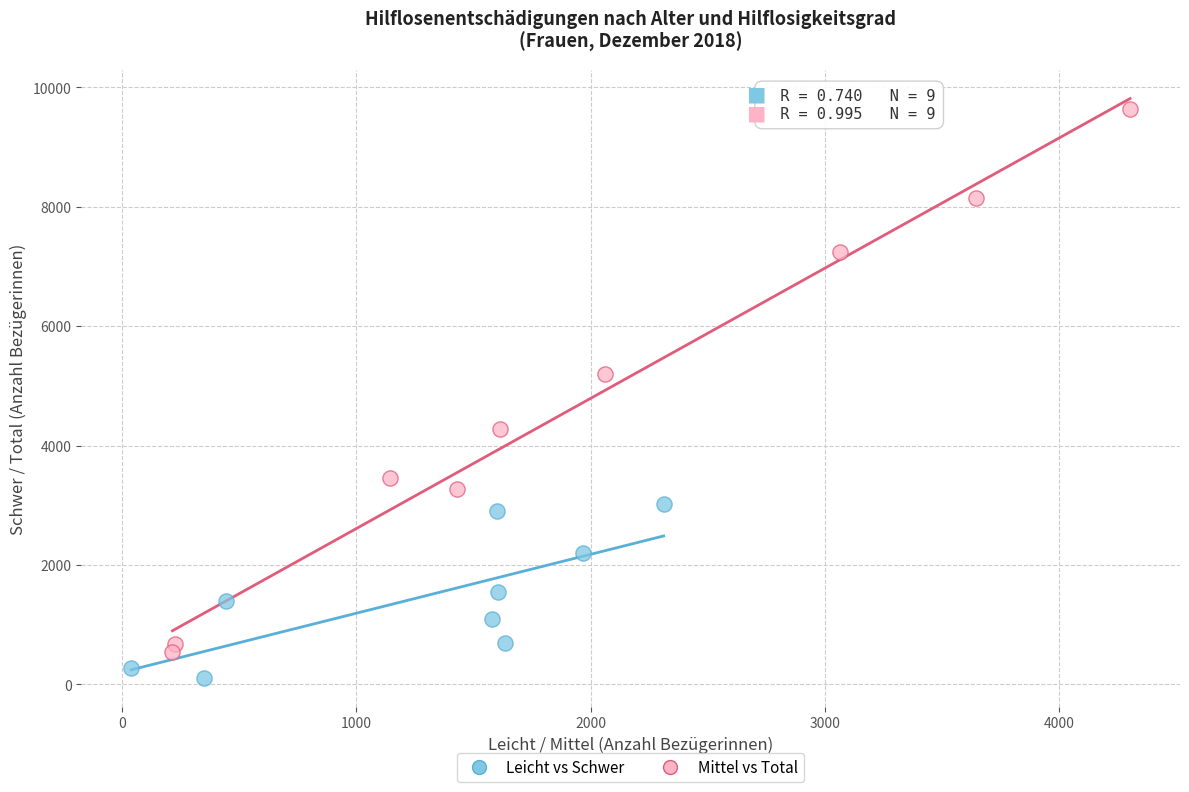

Which series reaches the maximum Y coordinate?

Mittel vs Total